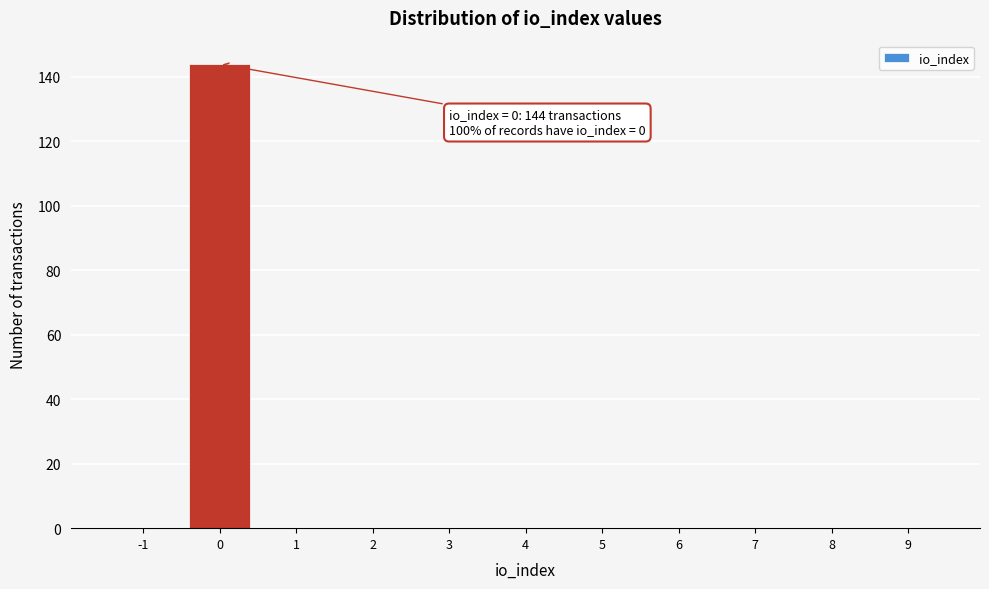

Reading left to right, extract all data points from this chart.

-1=0	0=144	1=0	2=0	3=0	4=0	5=0	6=0	7=0	8=0	9=0